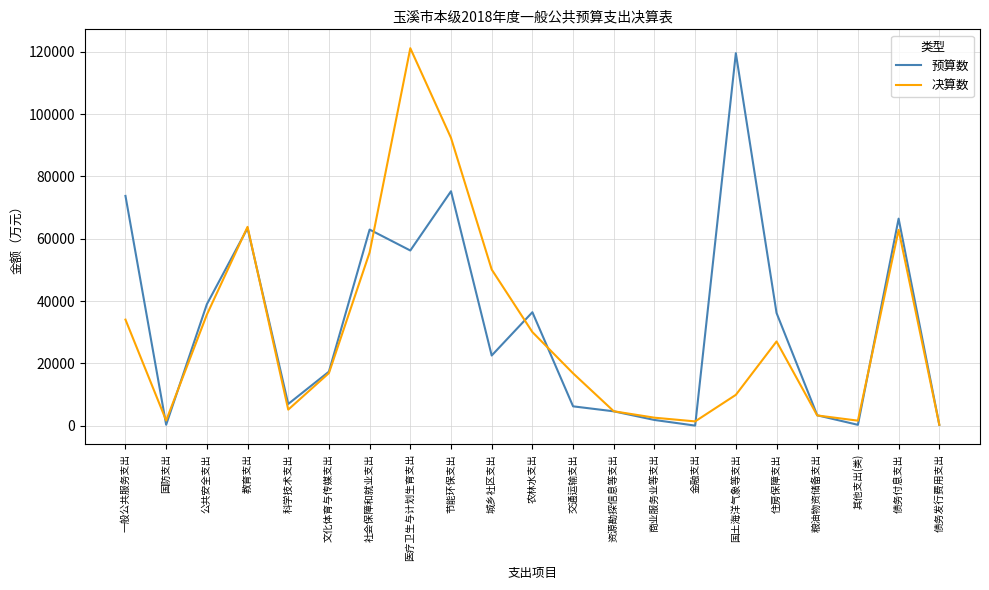

Where do 决算数 and 预算数 first cross each other?

一般公共服务支出 and 国防支出